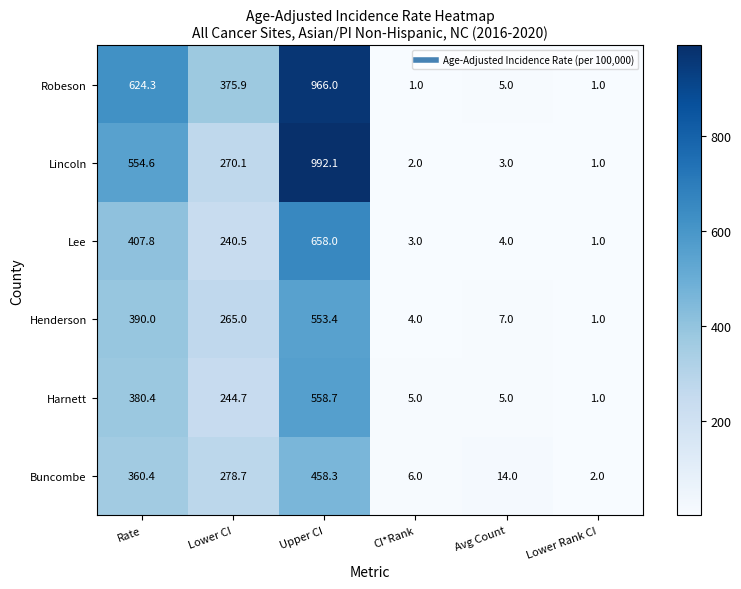

At how many categories does at least one series exceed 587?

2